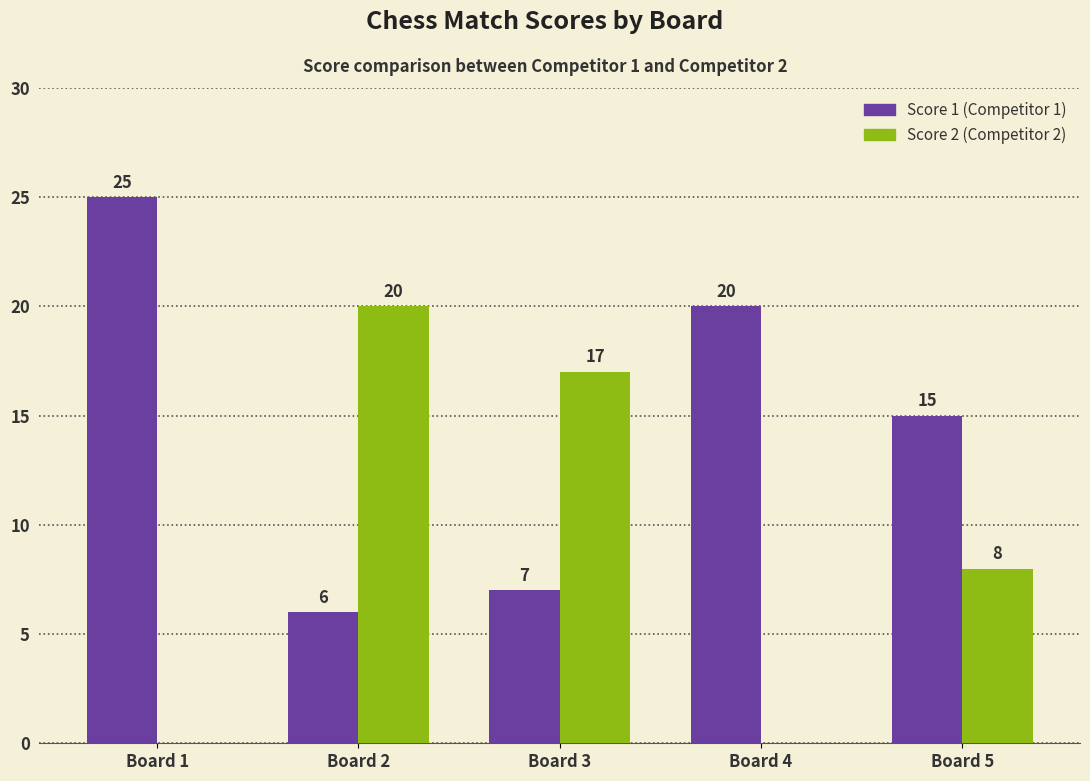

At which category is the sum across all series the highest?

Board 2